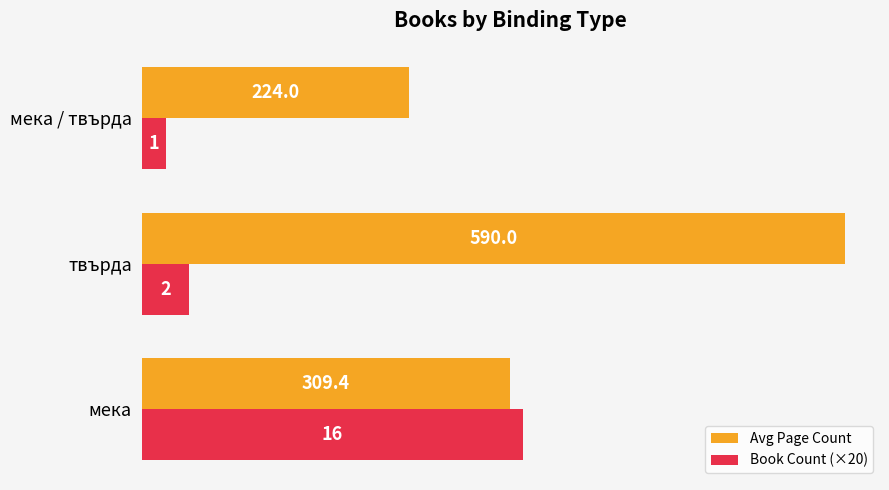

At which category does the chart reach its minimum across all series?

мека / твърда